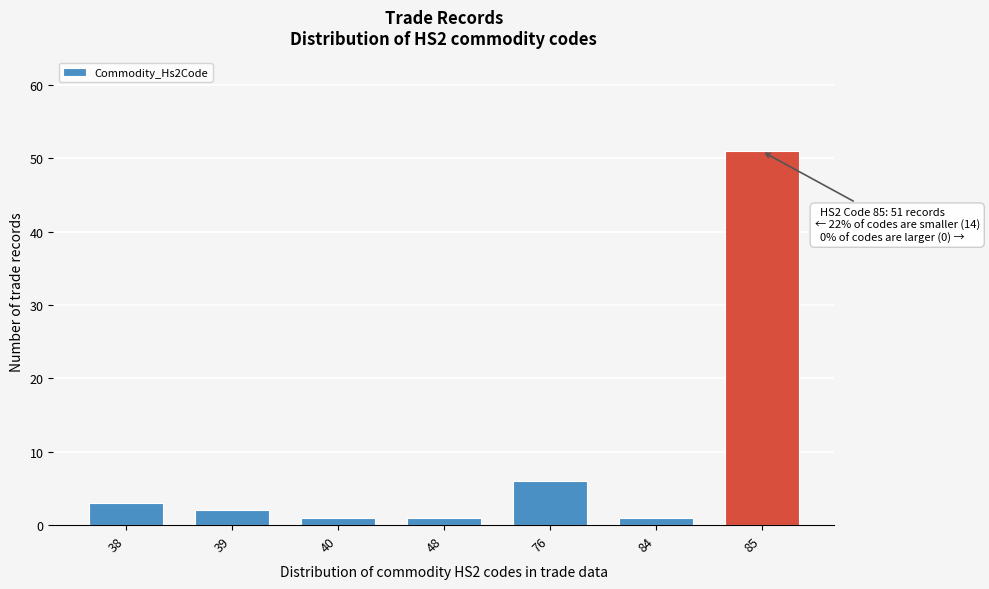

Reading left to right, extract all data points from this chart.

3	2	1	1	6	1	51